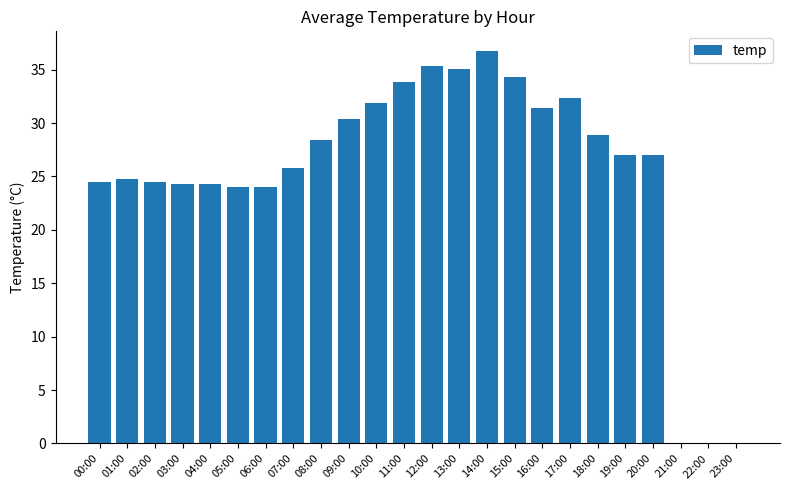

What is the greatest value displayed?

36.8